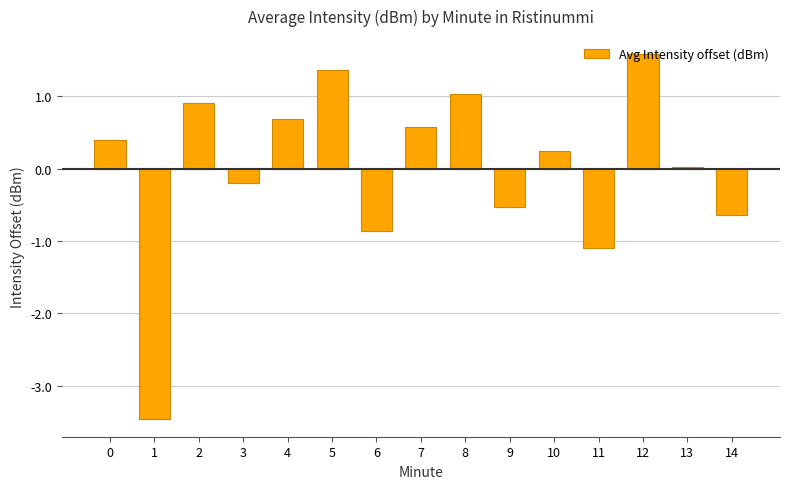

How many positive values are there?

9